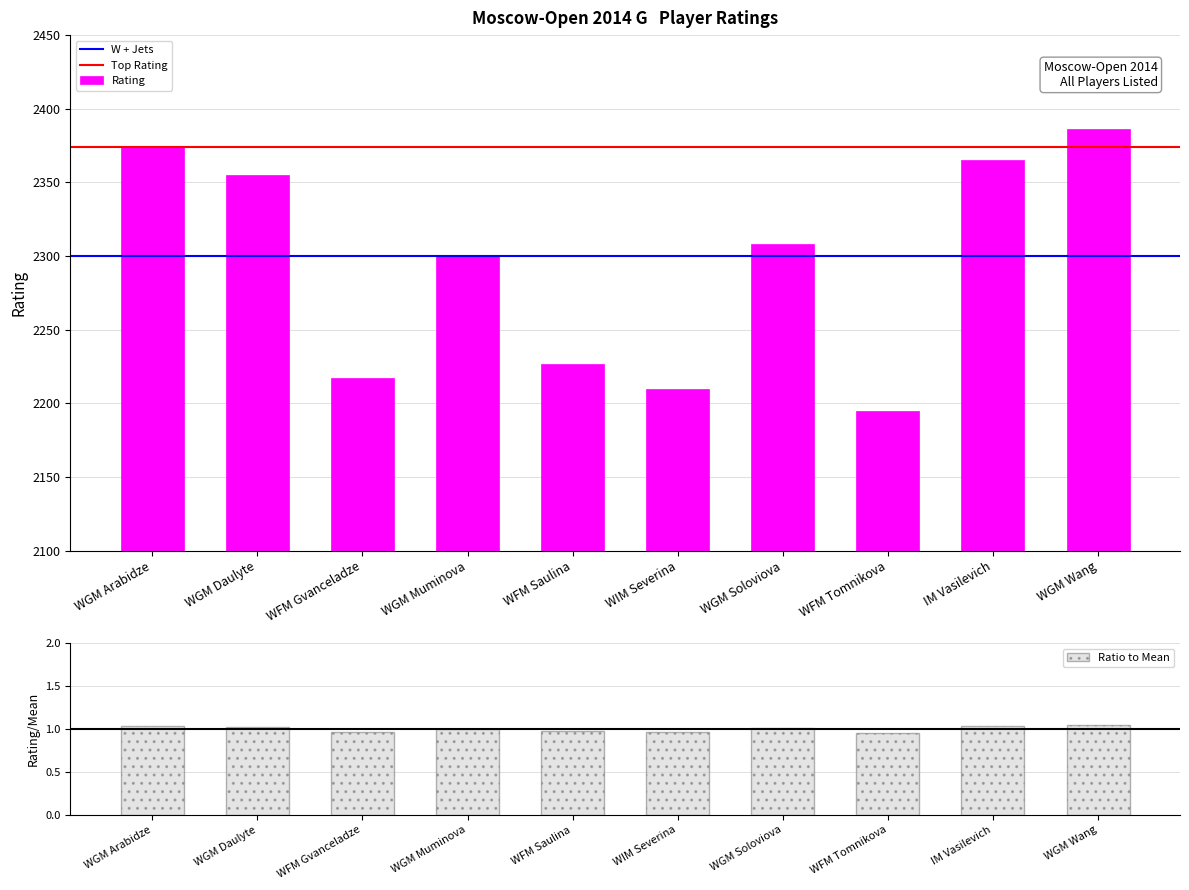

At which category does the chart reach its minimum across all series?

WFM Tomnikova